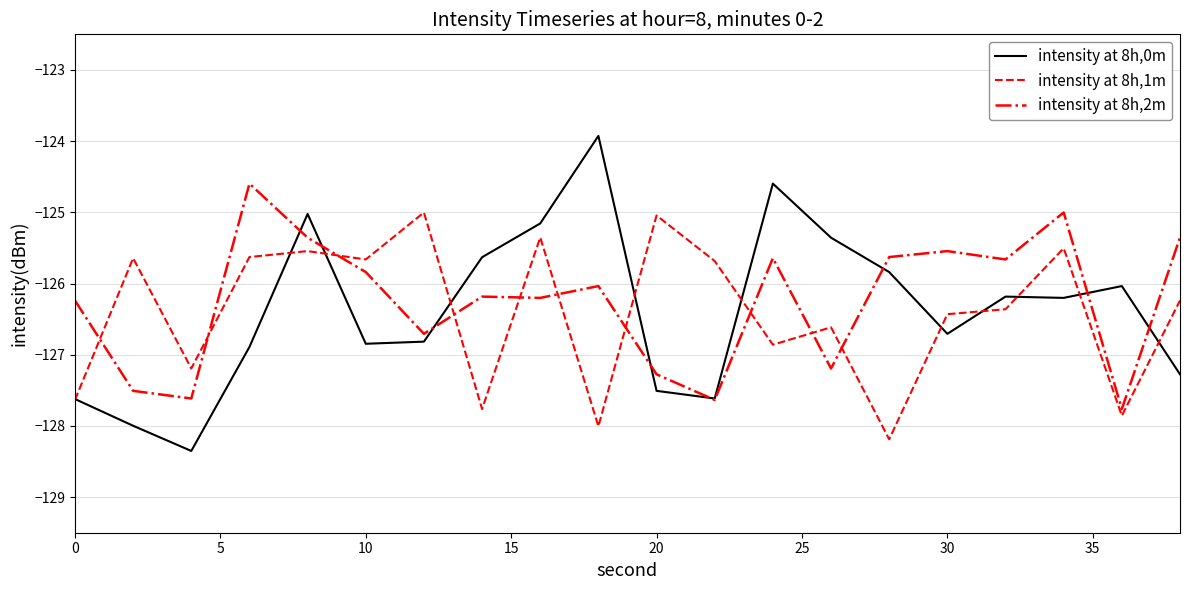

Which series has the widest spread of values?

intensity at 8h,0m